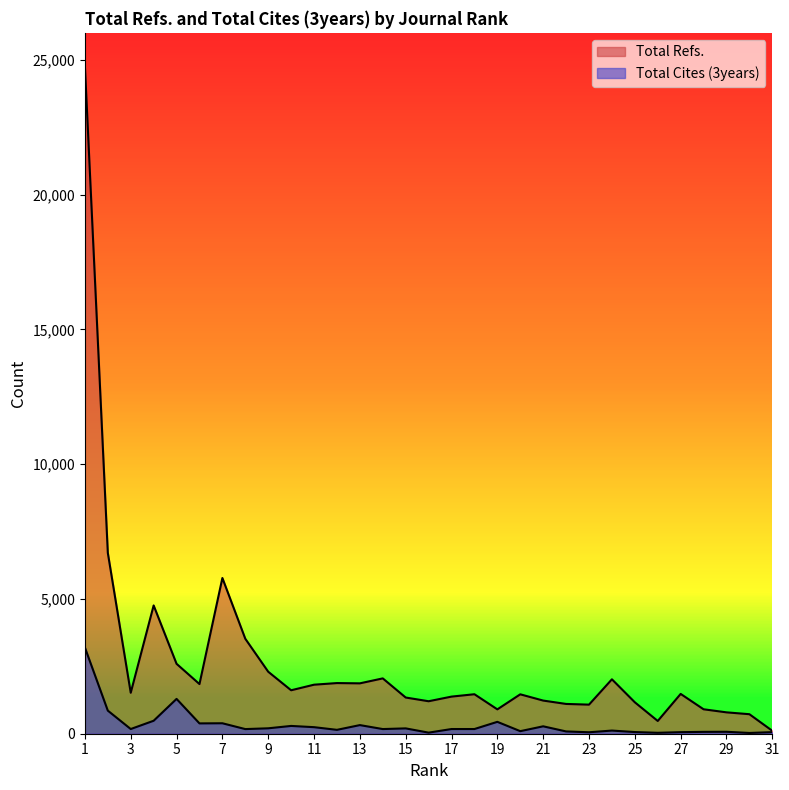

How many values in the Total Refs. series are below 1477?

15